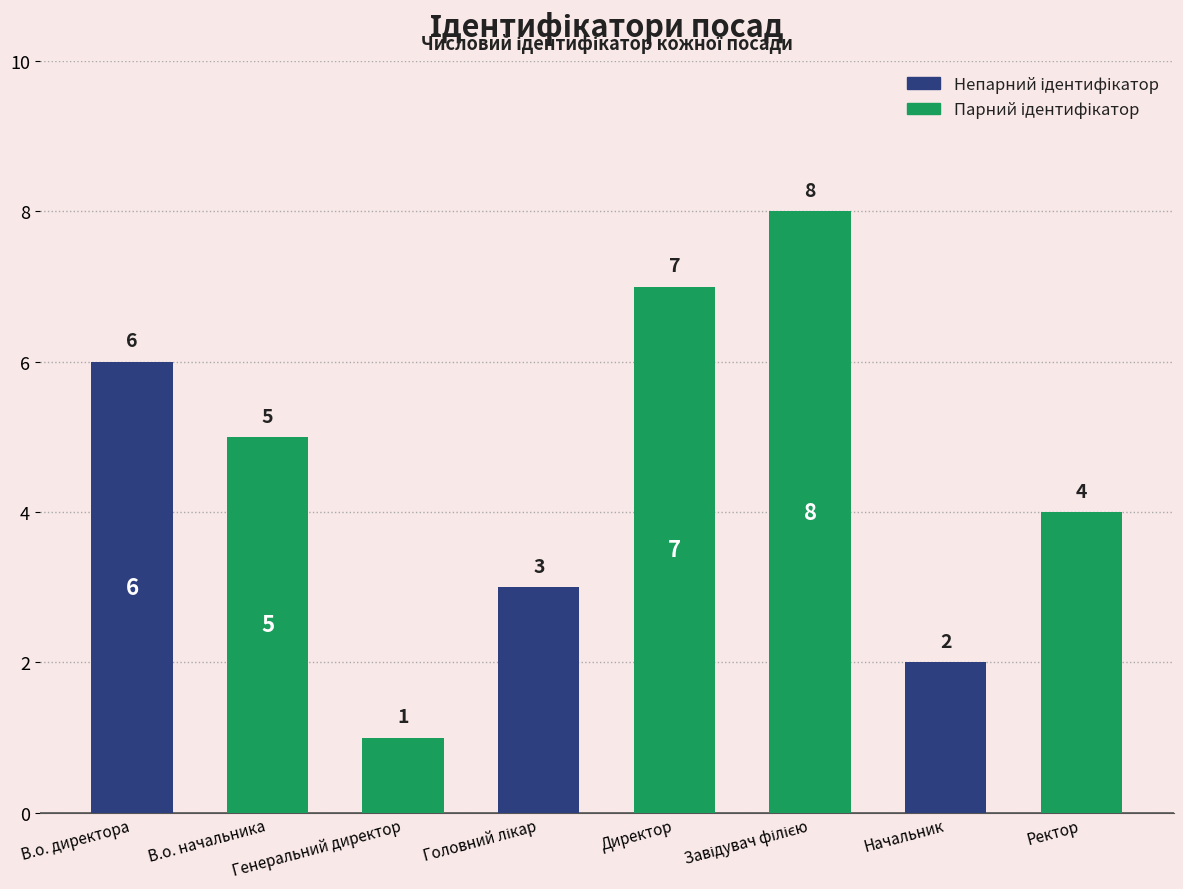

What is the change in value from В.о. директора to Директор?

+1